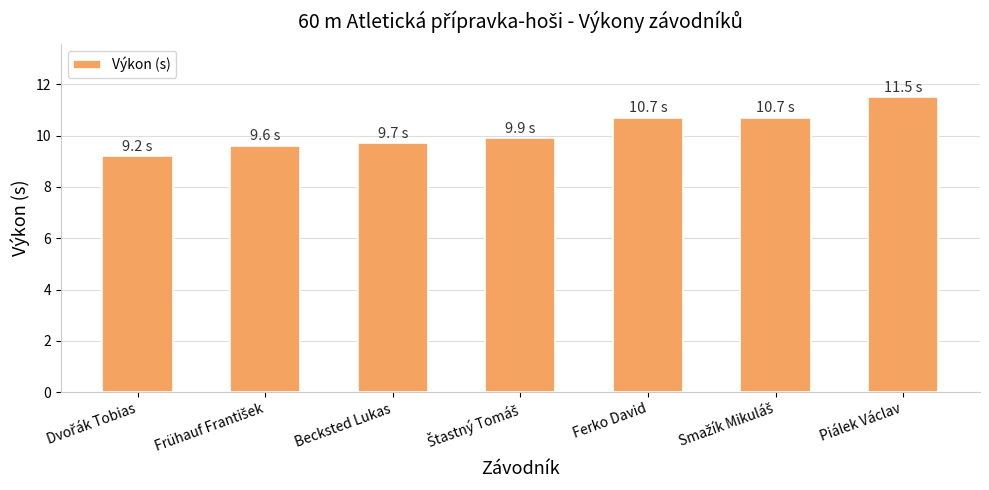

What is the sum of all values?

71.3